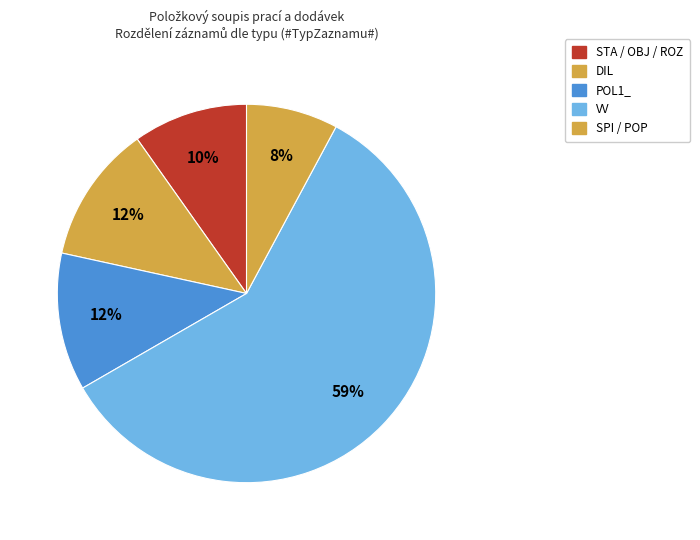

What is the smallest slice in the pie chart?

SPI / POP